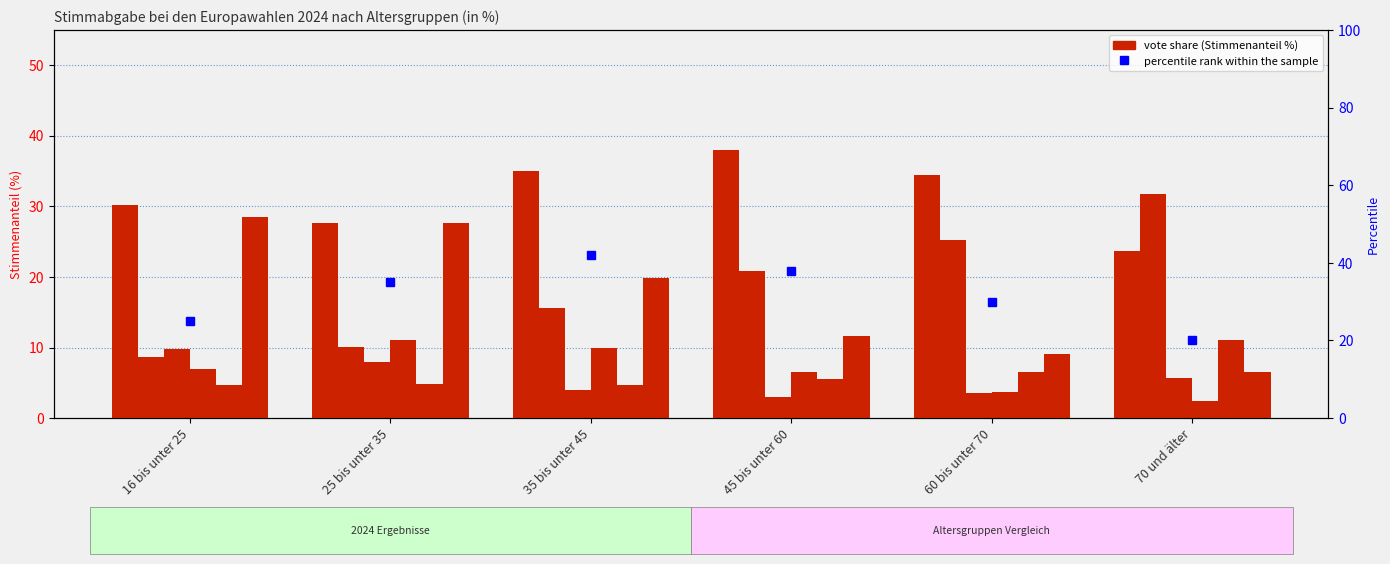

The value of Sonstige at 70 und älter is 6.6. True or false?

True